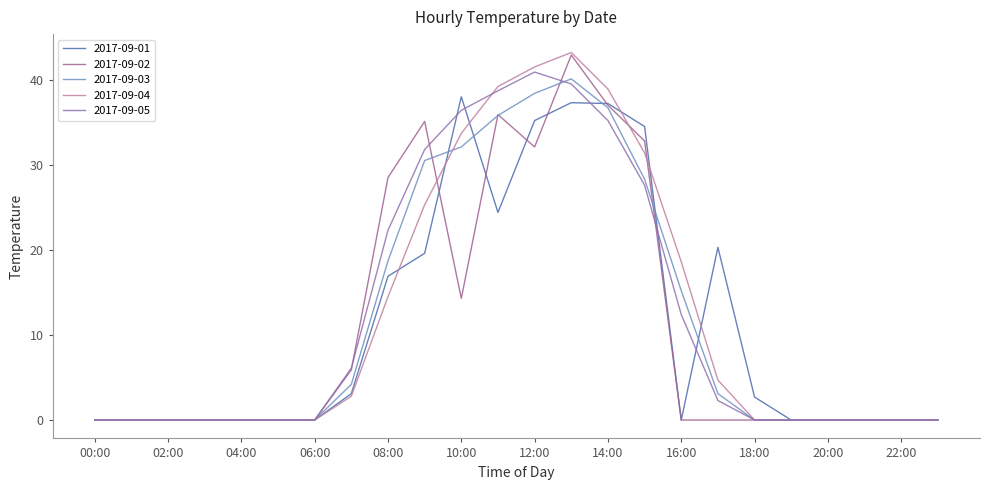

Is this an area chart (filled region under the line)?

No